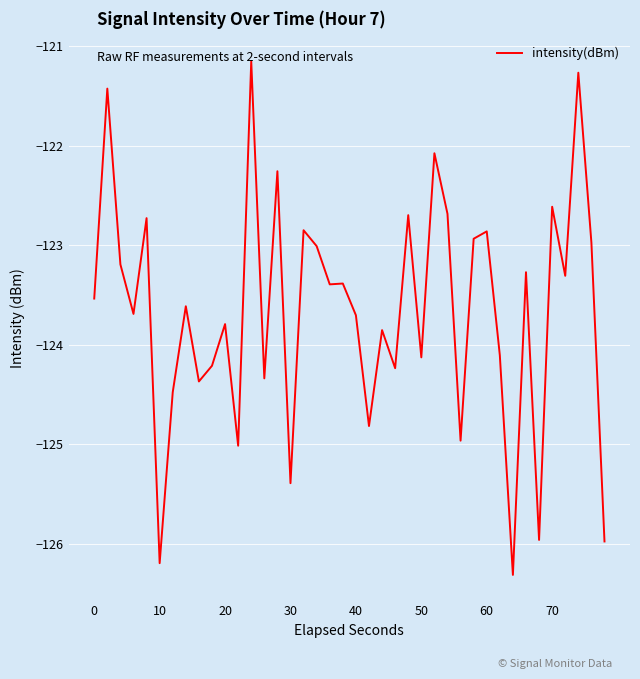

What is the greatest value displayed?

-121.2